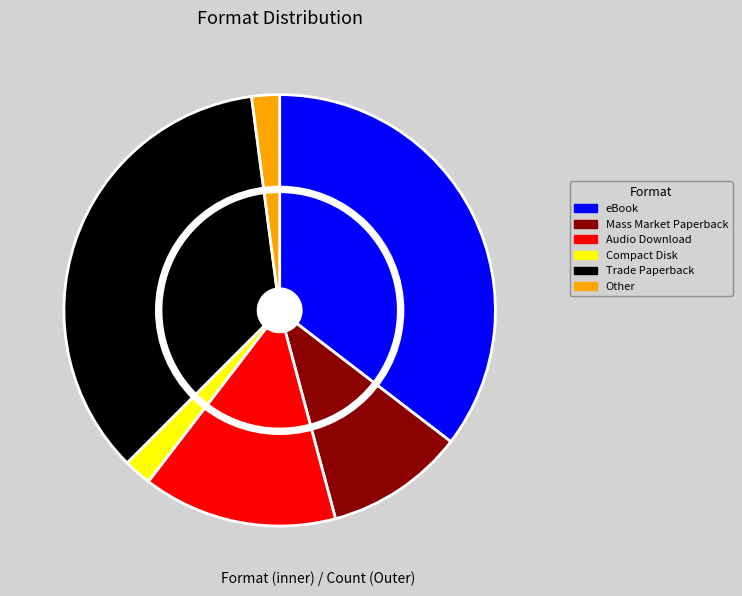

What is the smallest slice in the pie chart?

Compact Disk